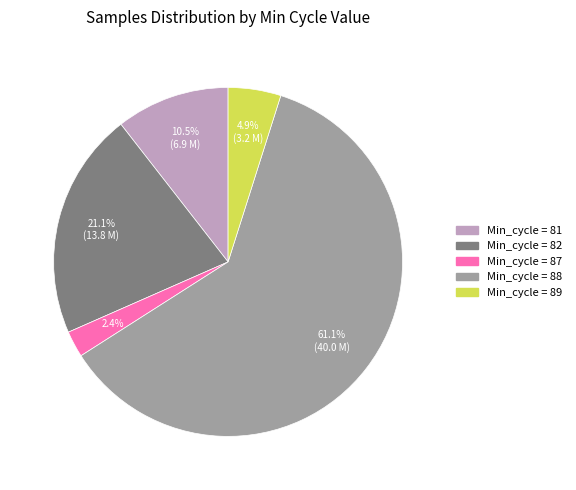

How many segments does this pie chart have?

5